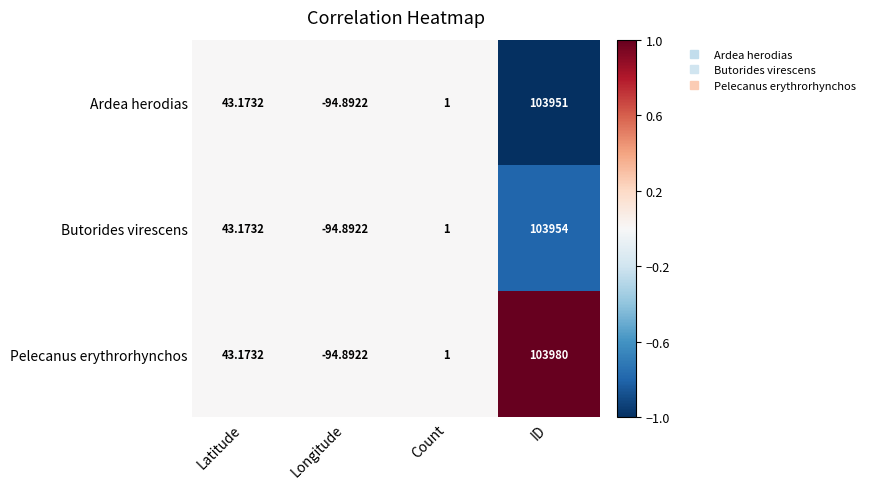

Which category has the lowest value across all series?

Longitude